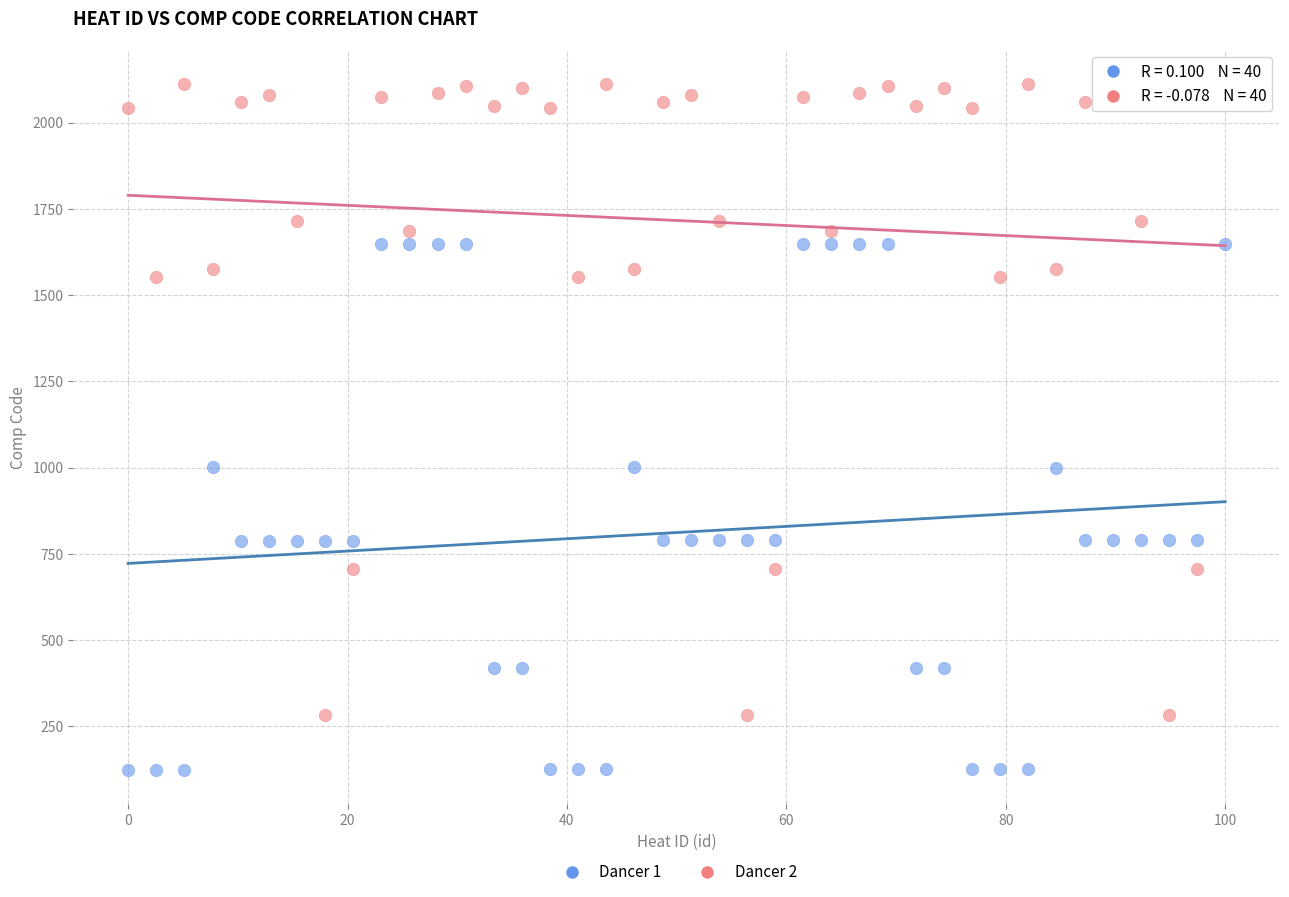

Which series contains the highest Y value?

Dancer 2